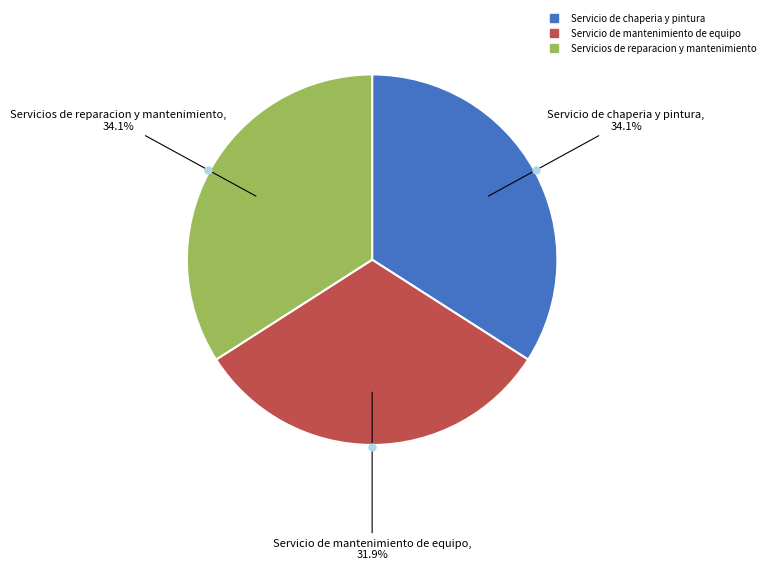

Is there a majority slice in this chart?

No